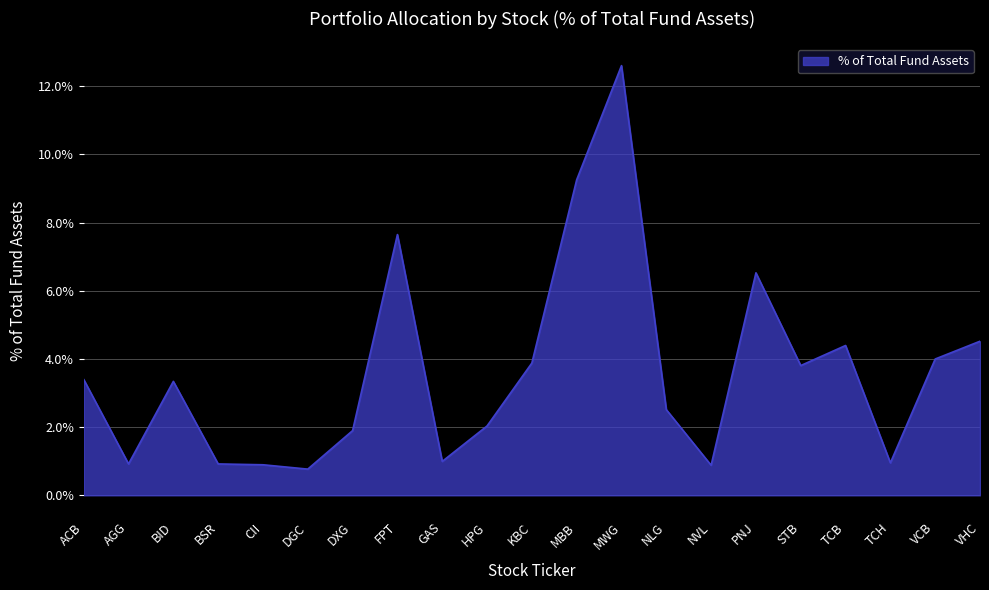

Is this an area chart (filled region under the line)?

Yes